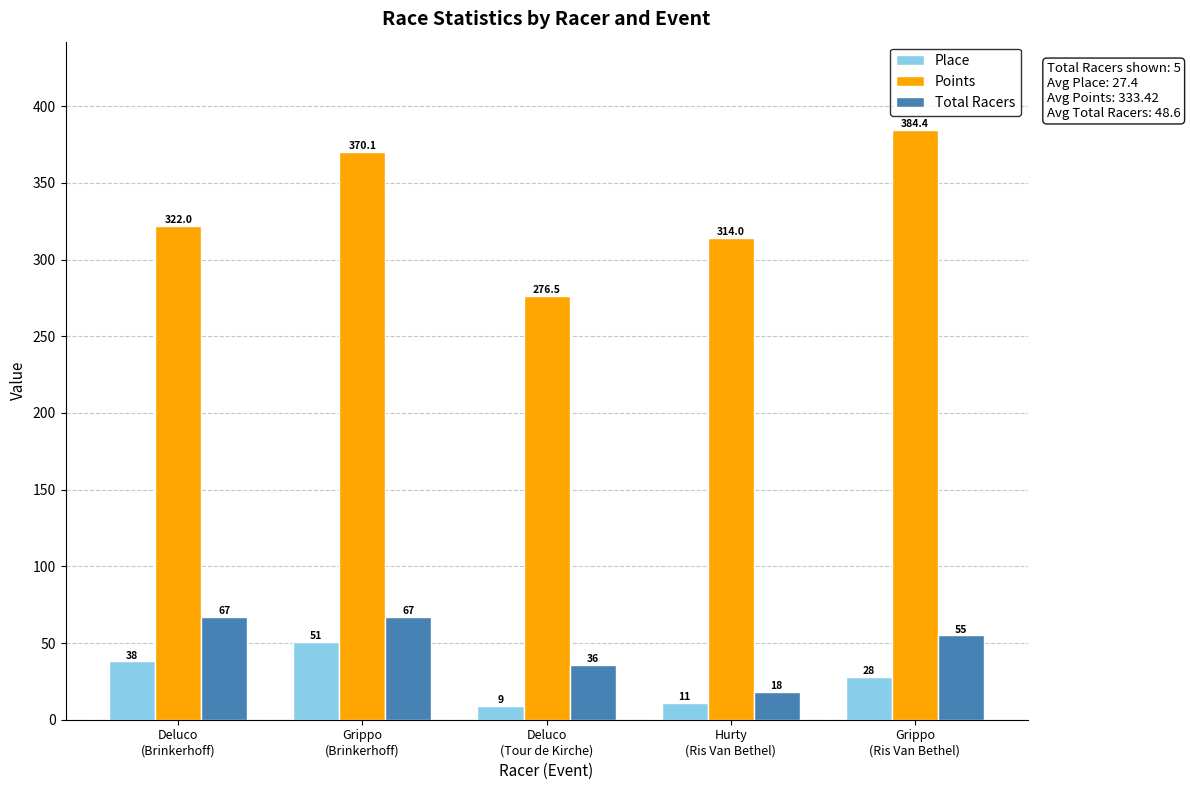

True or false: Points has a value of 370.1 at Grippo
(Brinkerhoff).

True